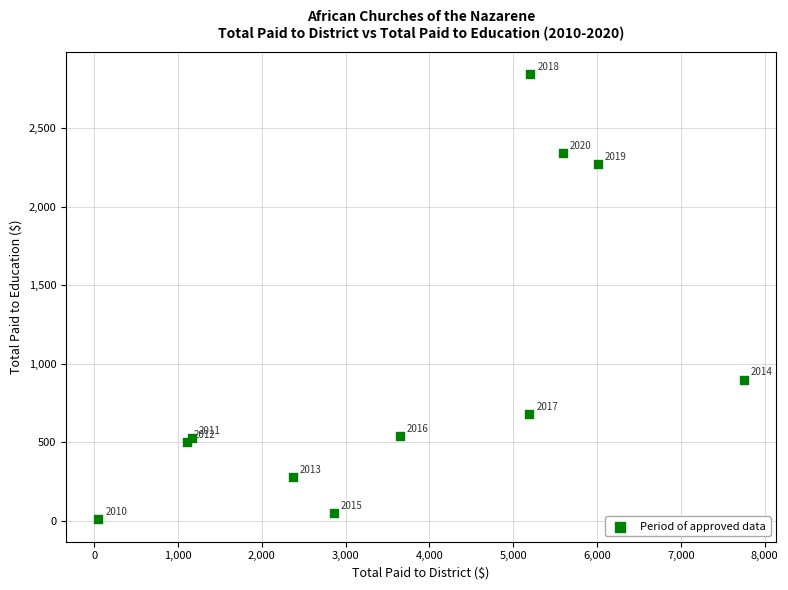

What Y value in the scatter plot is closest to 1428?

900